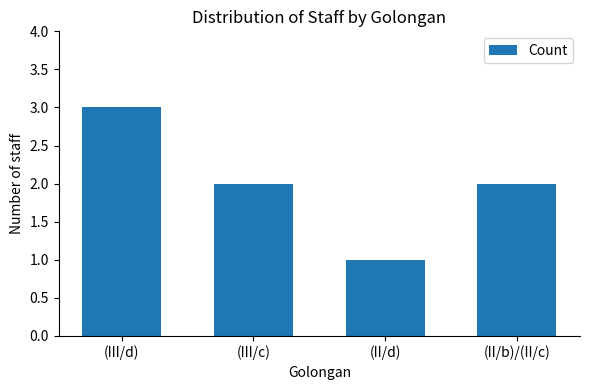

What value does the data have at (II/b)/(II/c)?

2